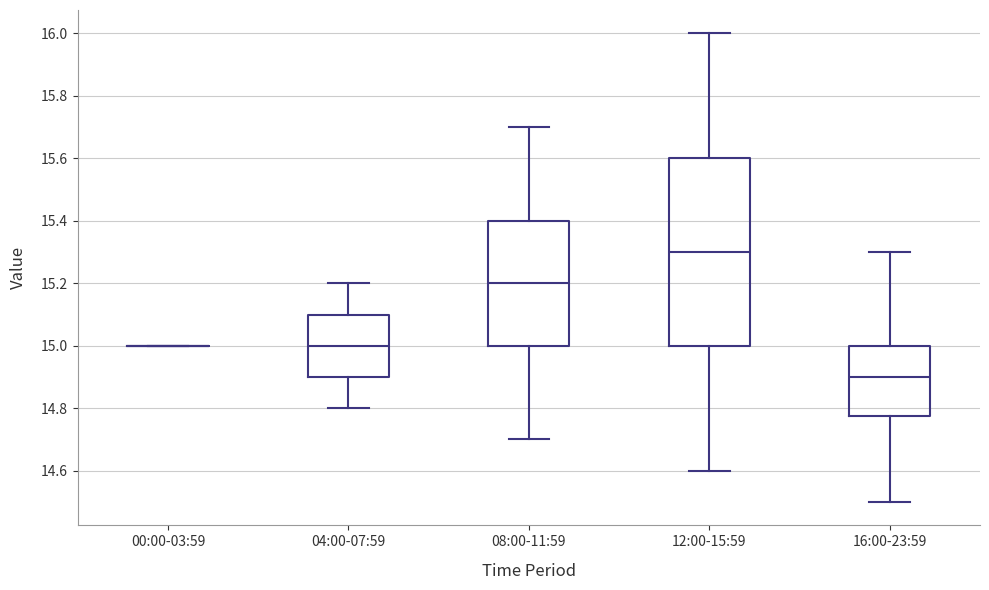

Where is the lower edge of the box for 16:00-23:59 on the y-axis? The values are not printed on the chart, so give them approximately, as read against the axis.

14.78